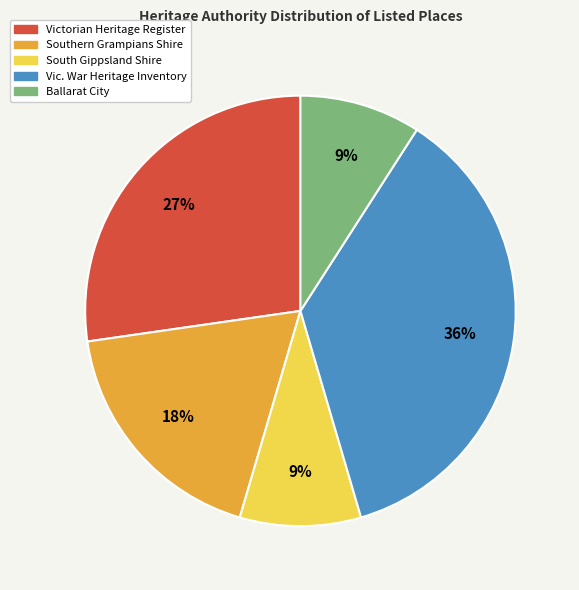

Between Ballarat City and Vic. War Heritage Inventory, which is larger?

Vic. War Heritage Inventory